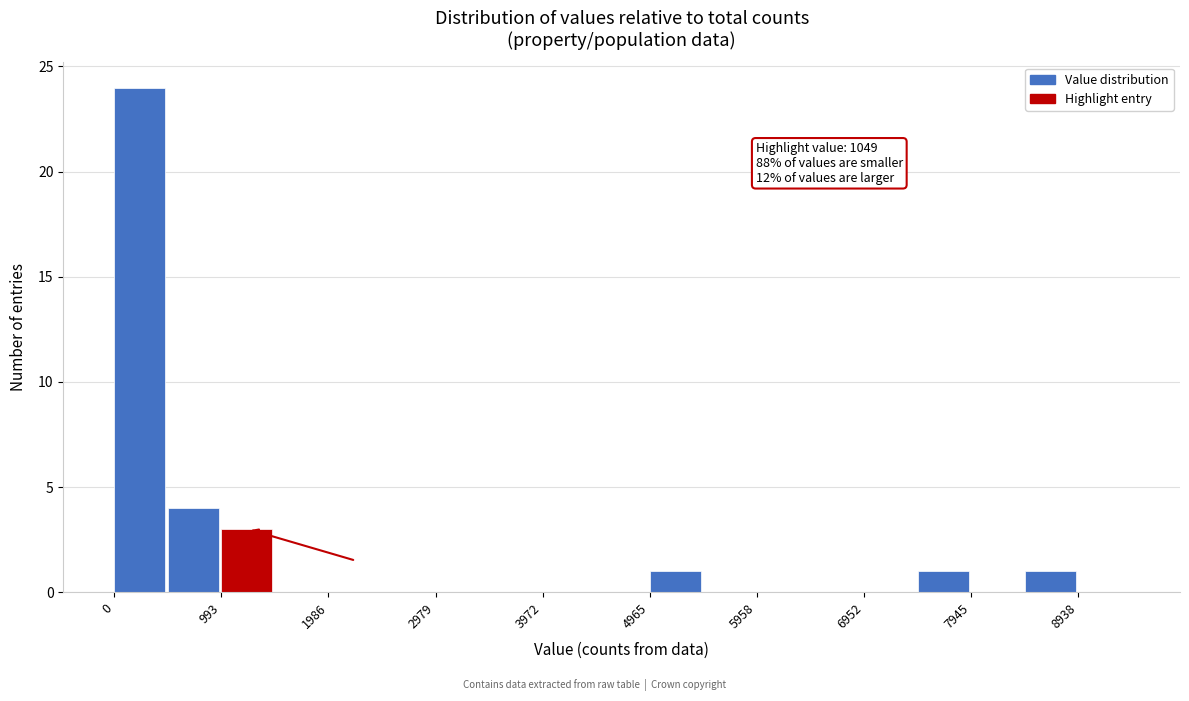

Over which range of the x-axis is the bar tallest?

0 to 500